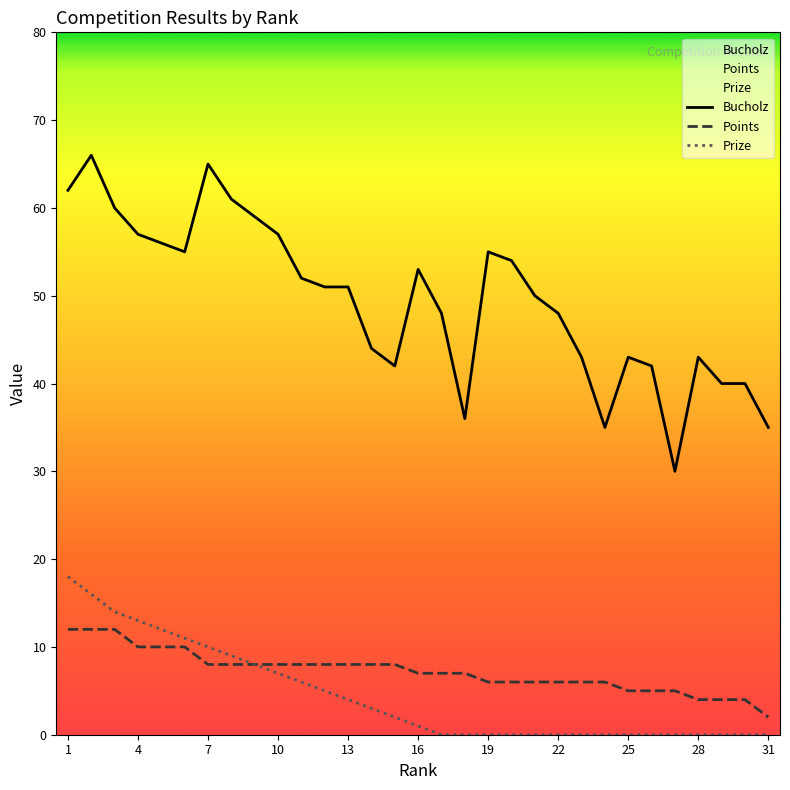

What is the lowest value of the Bucholz series?

30